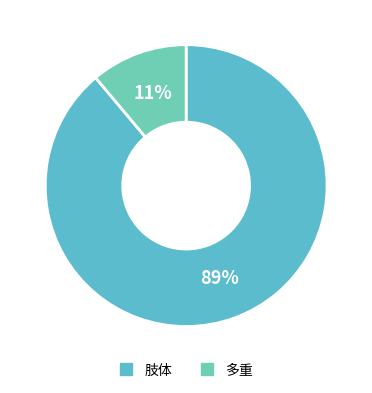

Is it true that 多重 is 11% of the pie?

True